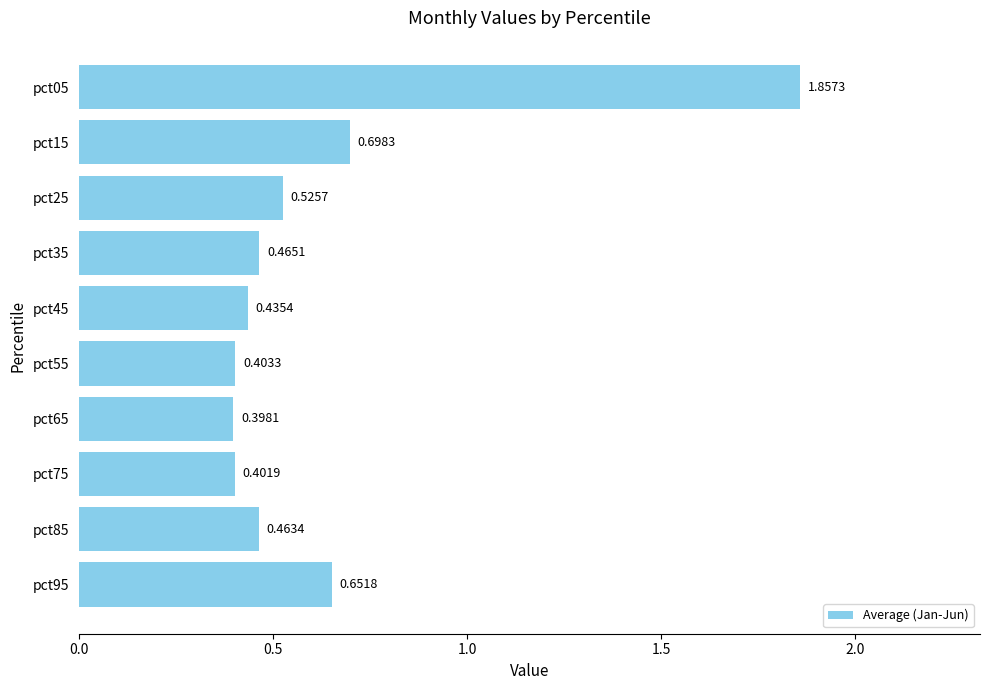

Rank the categories by value from highest to lowest.

pct05, pct15, pct95, pct25, pct35, pct85, pct45, pct55, pct75, pct65